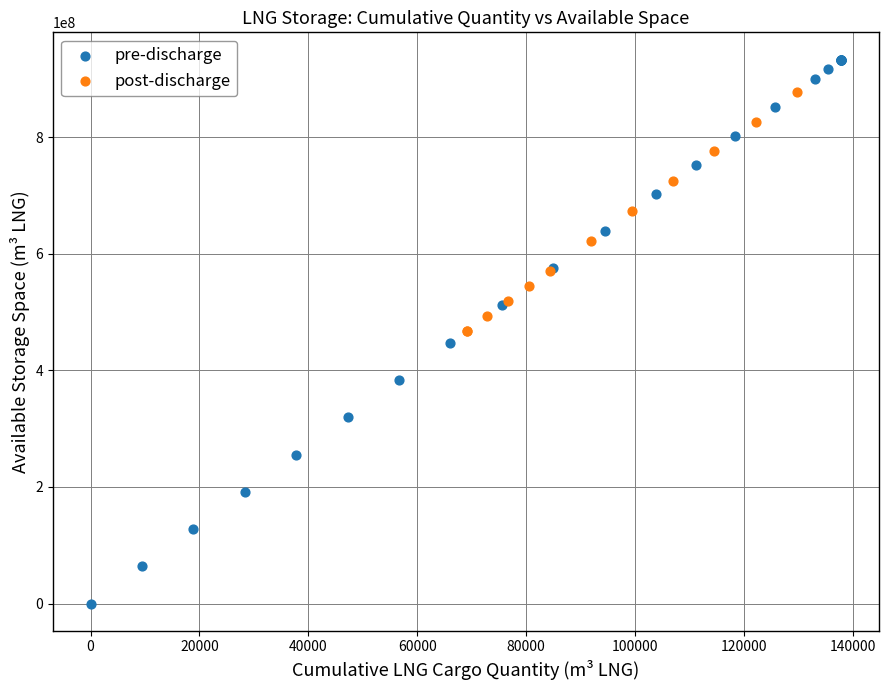

Which series contains the highest Y value?

pre-discharge